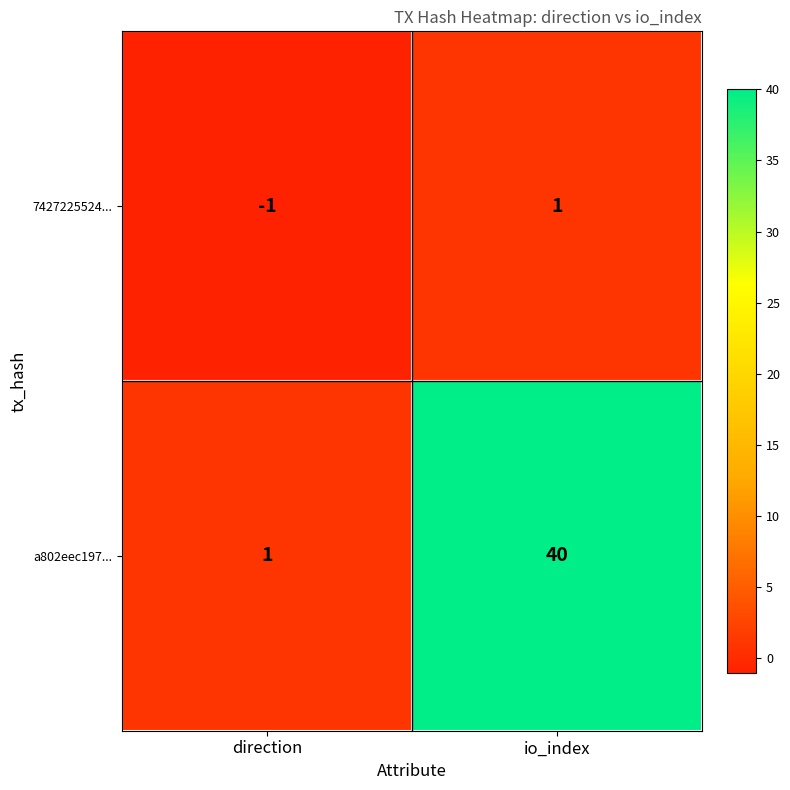

How many values in the a802eec197... series are below 40?

1